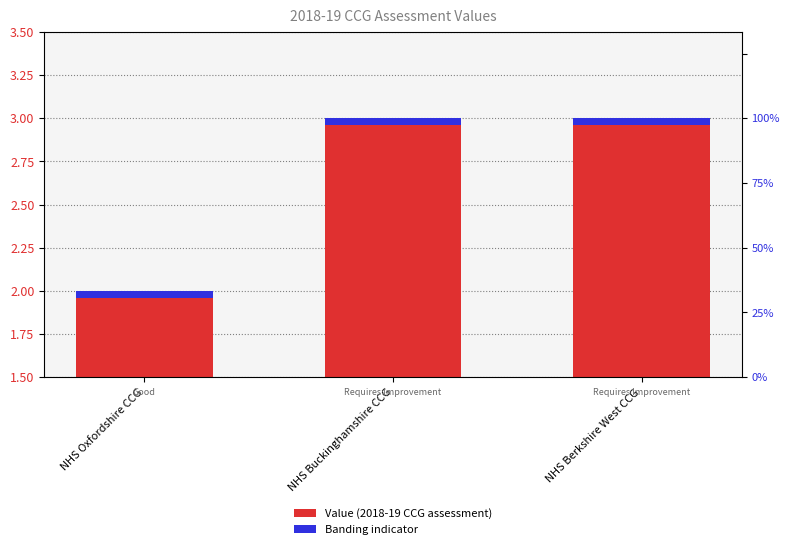

Which series has the largest total across all categories?

Value (2018-19 CCG assessment)